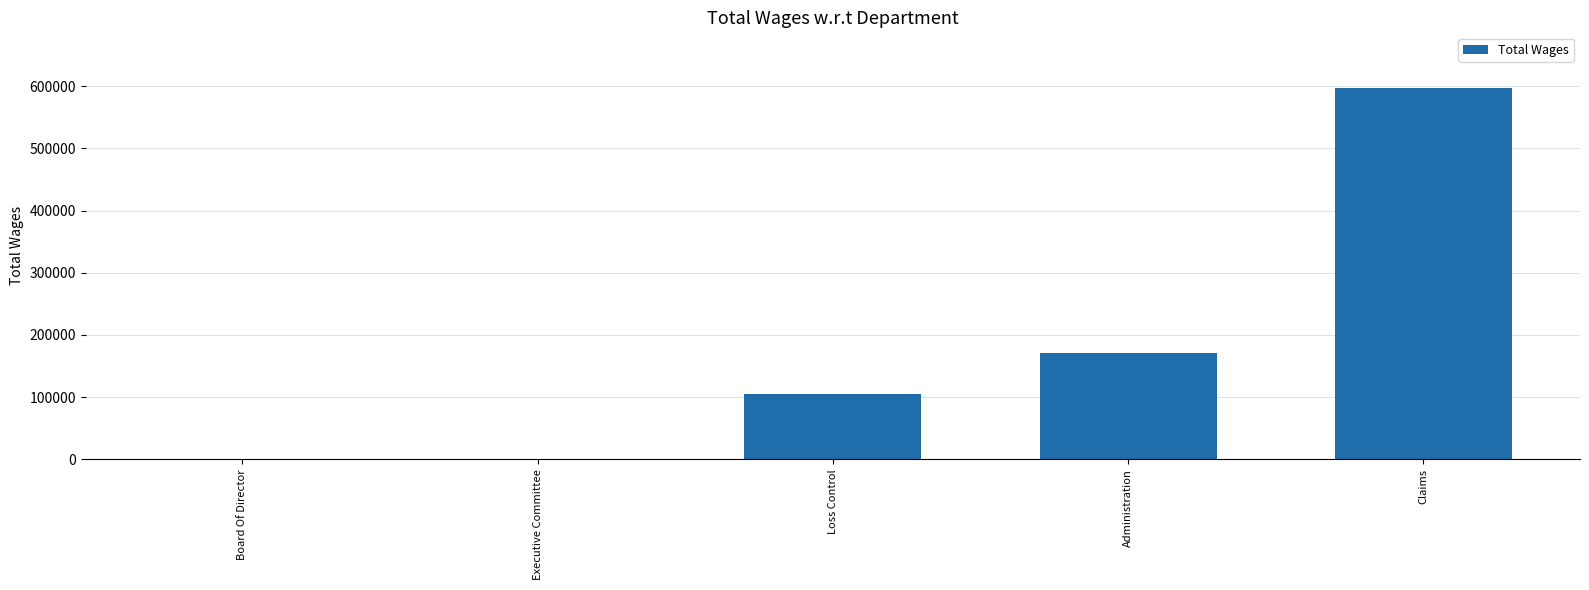

Are the bars horizontal?

No